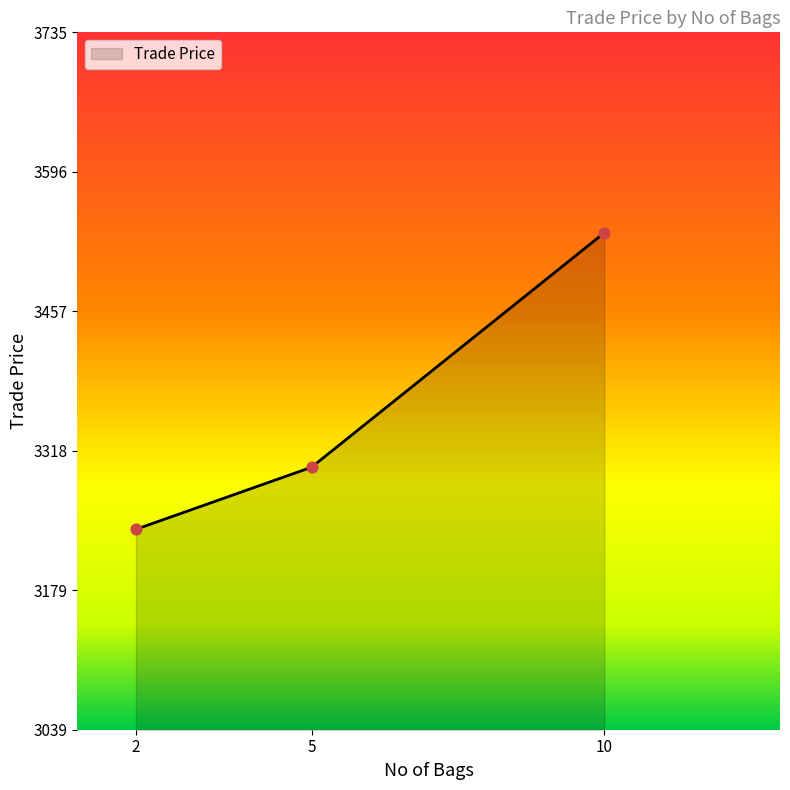

What is the change in value from 5 to 10?

+234.0